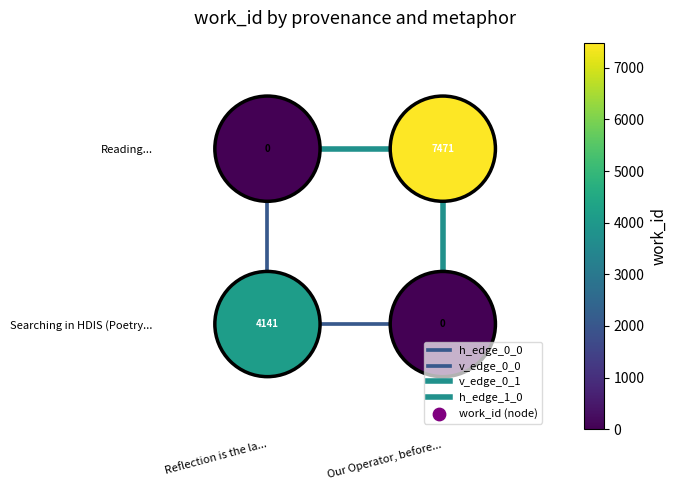

Between Our Operator, before... and Reflection is the la..., which is larger?

Our Operator, before...